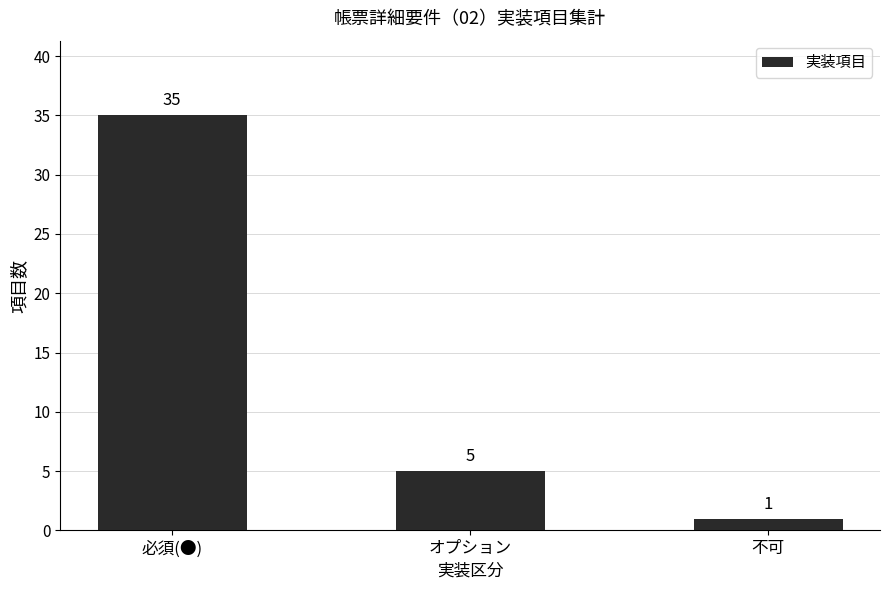

The chart shows a value of 15 at 必須(●). True or false?

False